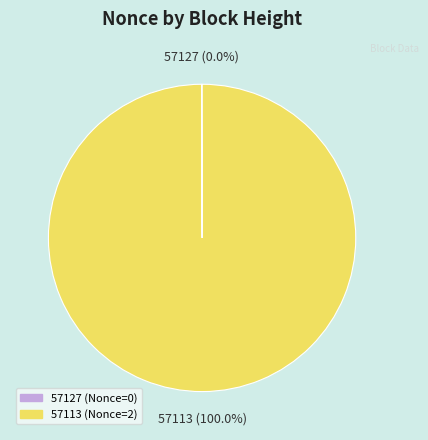

Which category has the biggest portion of the pie?

57113